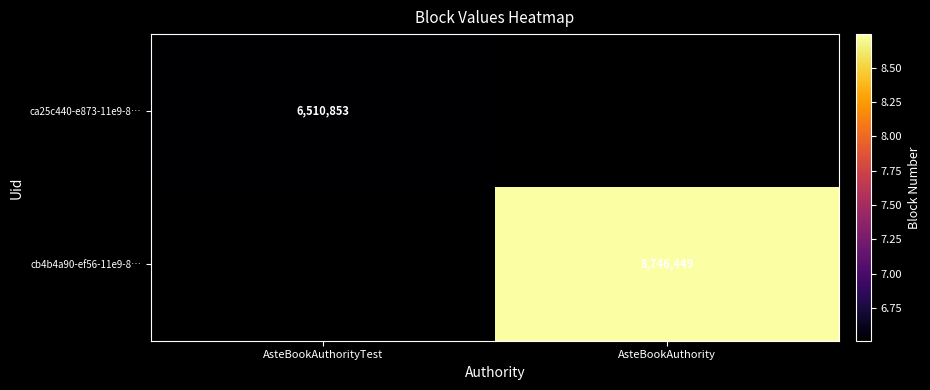

True or false: cb4b4a90-ef56-11e9-8… has a value of 8746449 at AsteBookAuthority.

True